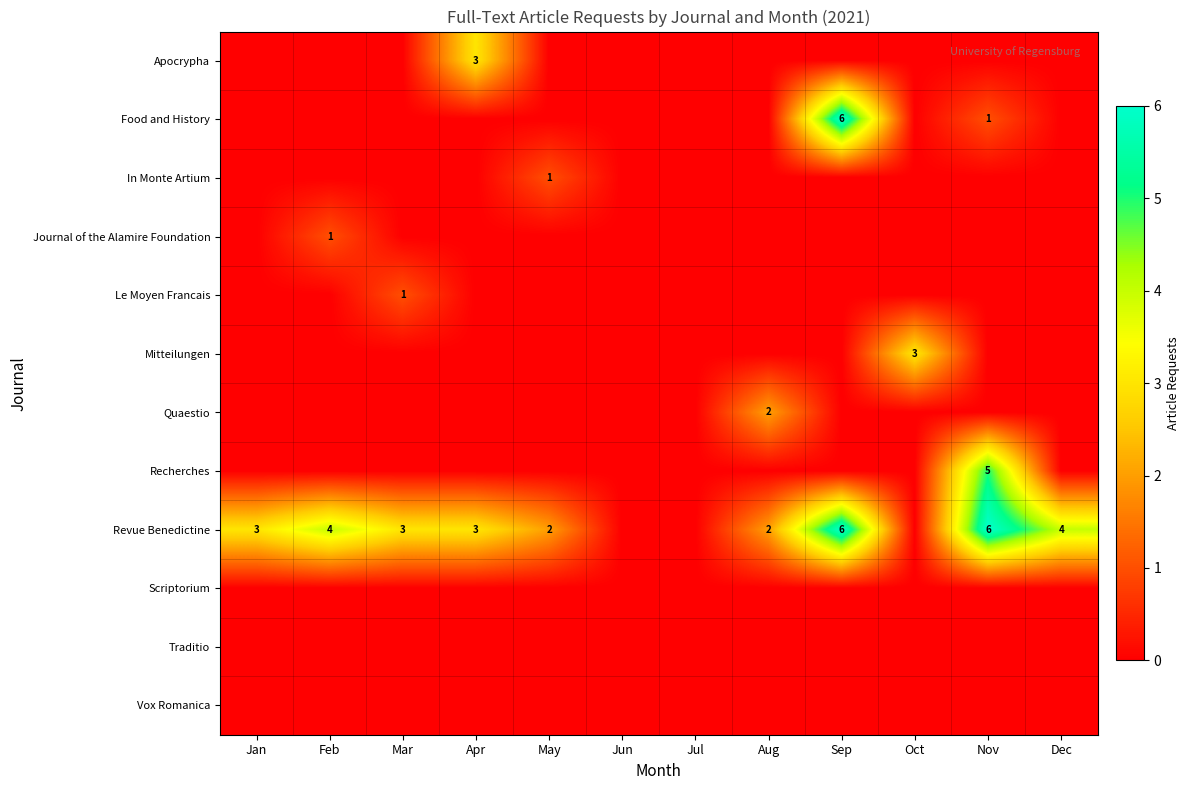

What is the difference between the maximum and minimum values in the Food and History series?

6